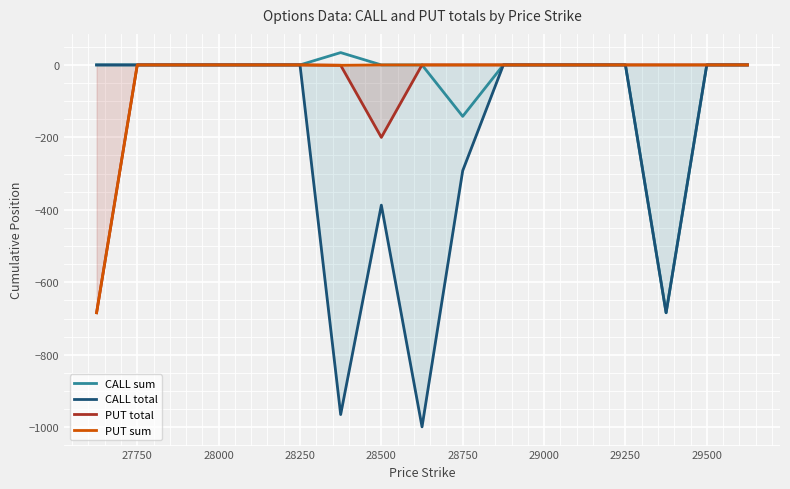

The value of CALL total at 28250 is -333. True or false?

False